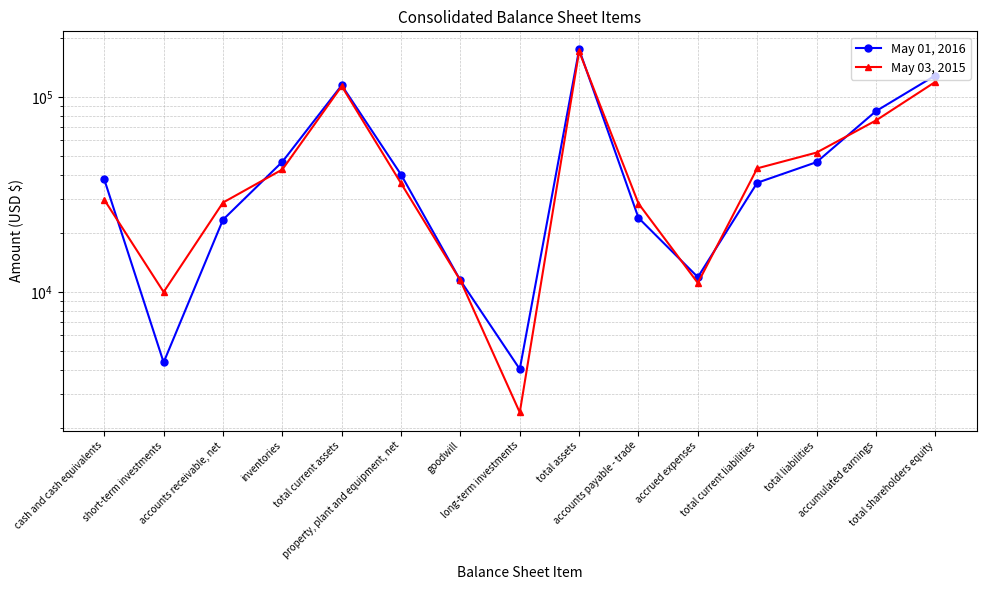

Which series has the largest range (max minus min)?

May 01, 2016